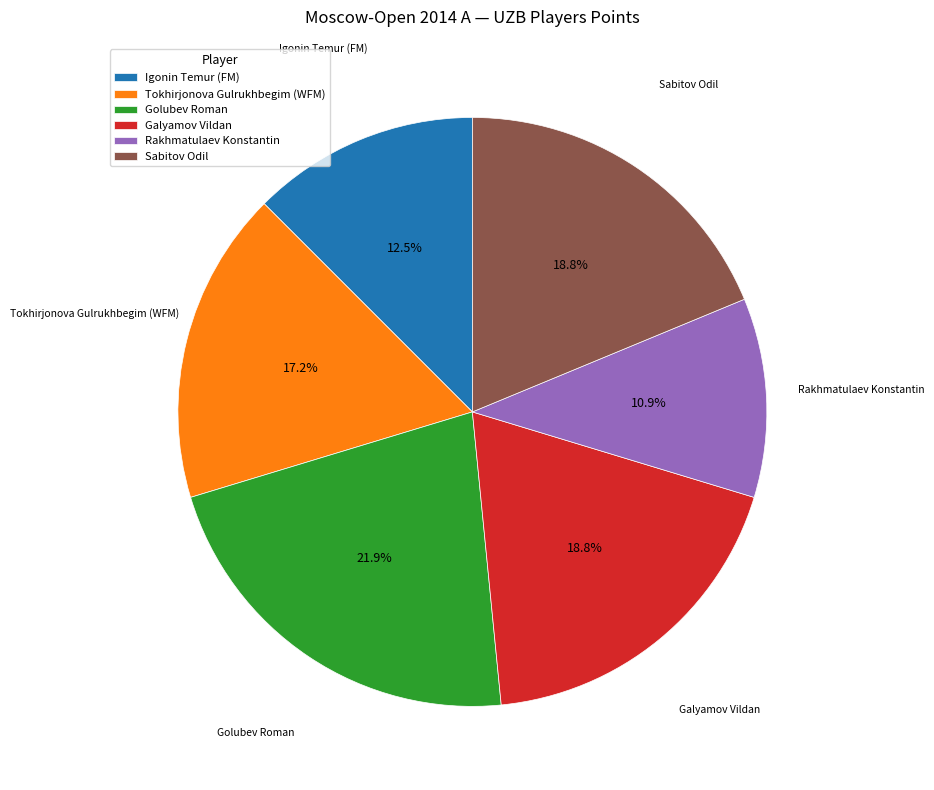

To the nearest percent, what portion does Tokhirjonova Gulrukhbegim (WFM) represent?

17%